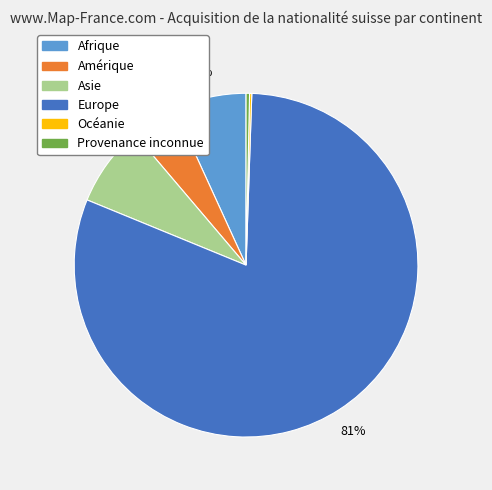

Do Afrique and Amérique together represent more than half of the pie?

No